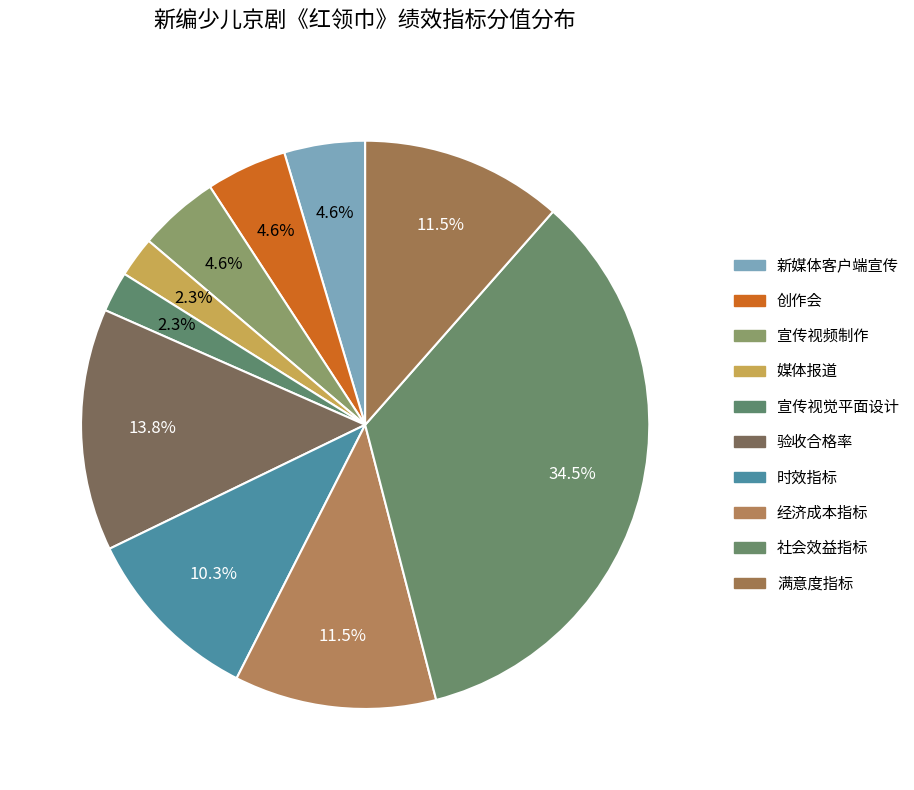

Does 宣传视觉平面设计 represent more than half of the total?

No